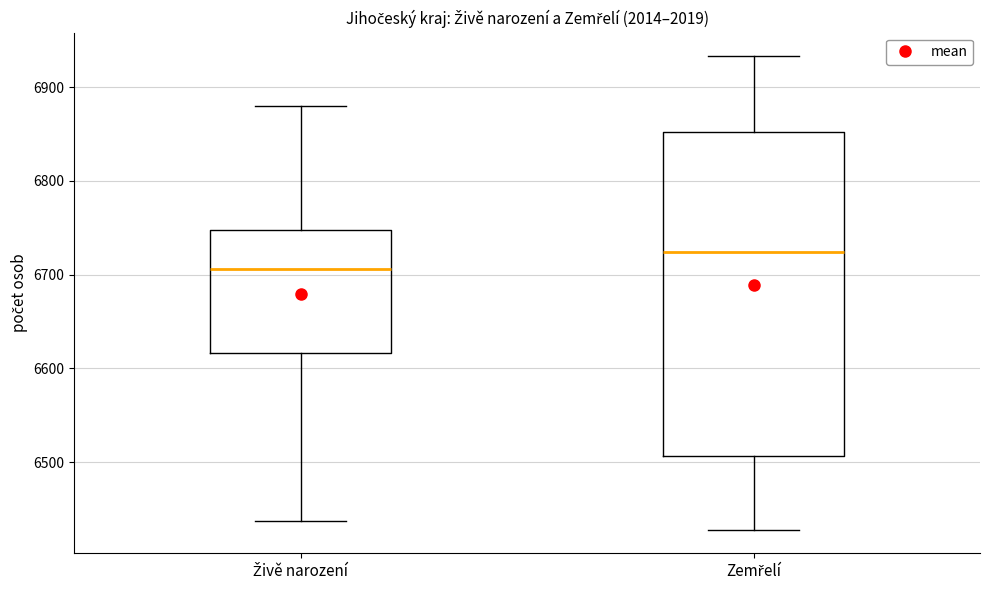

Reading left to right, transcribe this box plot: for each box, give where its median line is, the range the box spans, and where its two whiskers end, as read against the y-axis. The values are not printed on the chart, so give them approximately, as read against the axis.

Živě narození: median 6710, box 6620 to 6750, whiskers 6440 to 6880
Zemřelí: median 6720, box 6510 to 6850, whiskers 6430 to 6930